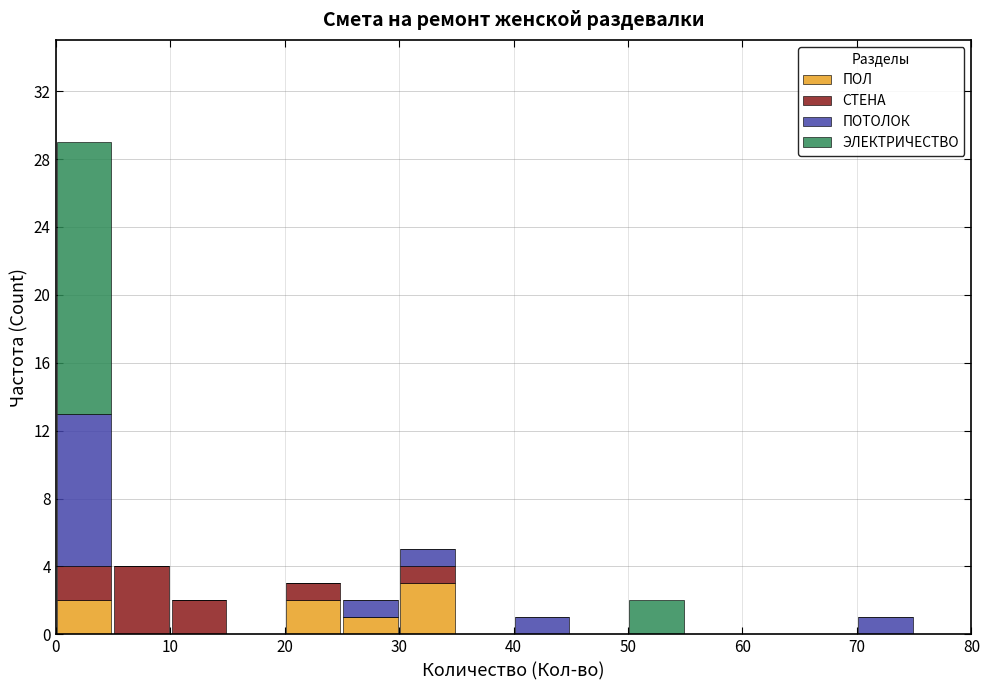

Reading left to right, list every stacked bar in this chart as the range it spans on the x-axis followed by its total height. The values are not printed on the chart, so give them approximately, as read against the axis.

0 to 5: 29
5 to 10: 4
10 to 15: 2
15 to 20: 0
20 to 25: 3
25 to 30: 2
30 to 35: 5
35 to 40: 0
40 to 45: 1
45 to 50: 0
50 to 55: 2
55 to 60: 0
60 to 65: 0
65 to 70: 0
70 to 75: 1
75 to 80: 0